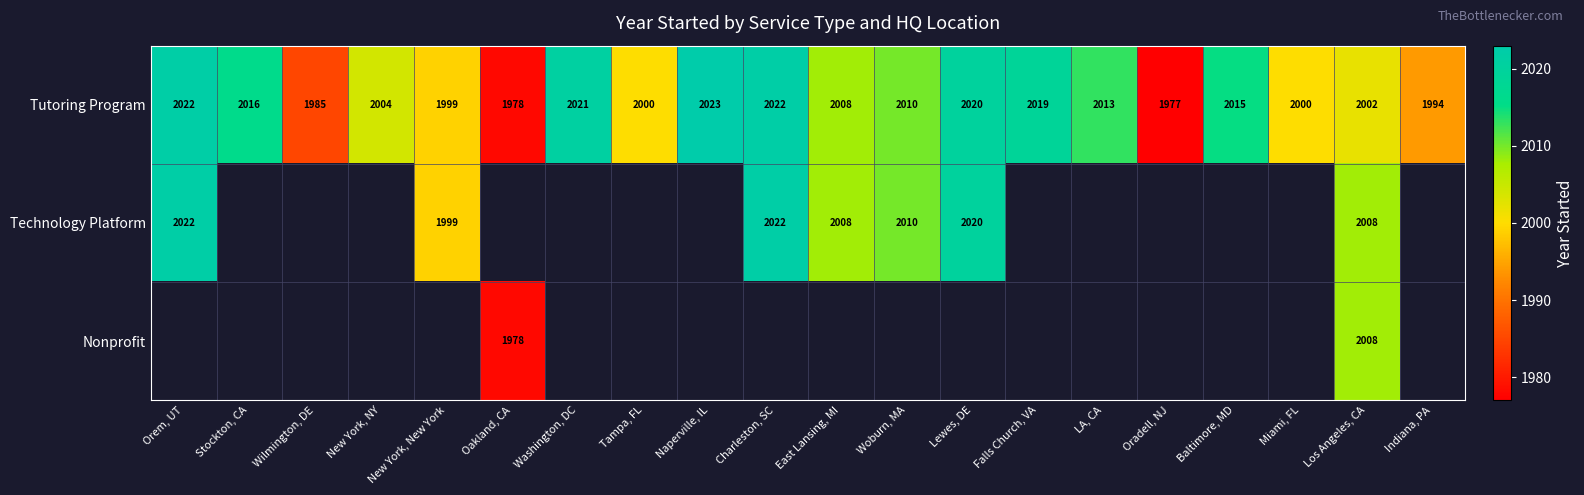

Which category has the highest value in the Tutoring Program series?

Naperville, IL